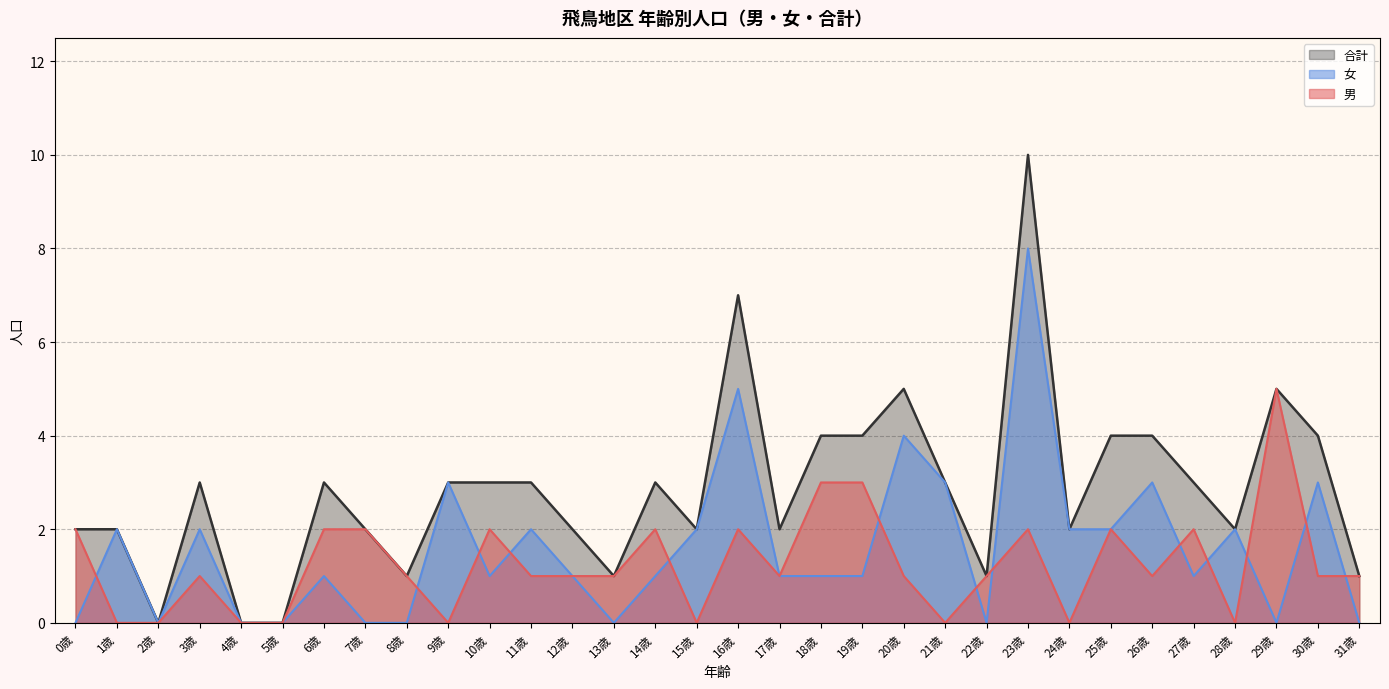

Does the chart display data point markers on the line(s)?

No